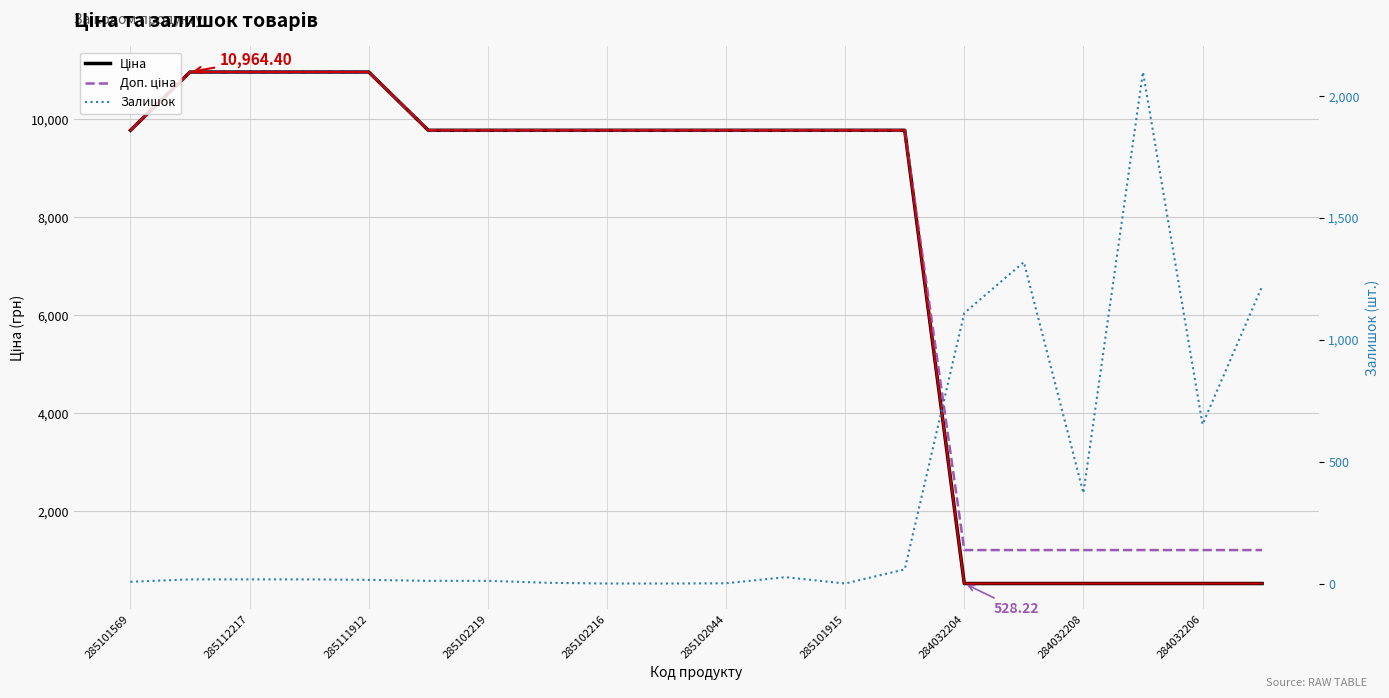

At how many categories does at least one series exceed 8652?

14